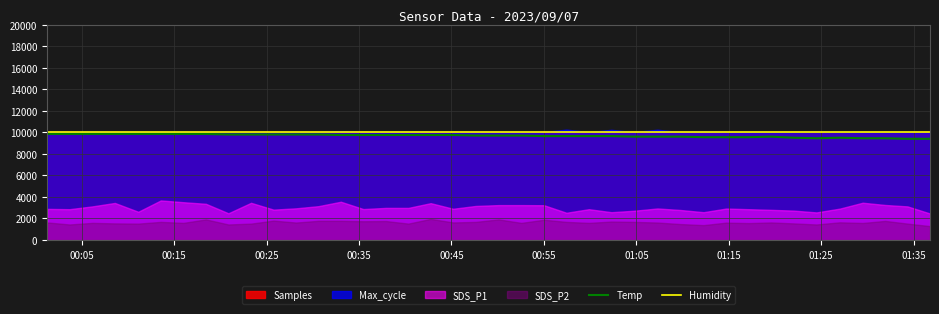

What is the value of the Temp point at the 40th from the left?

9400